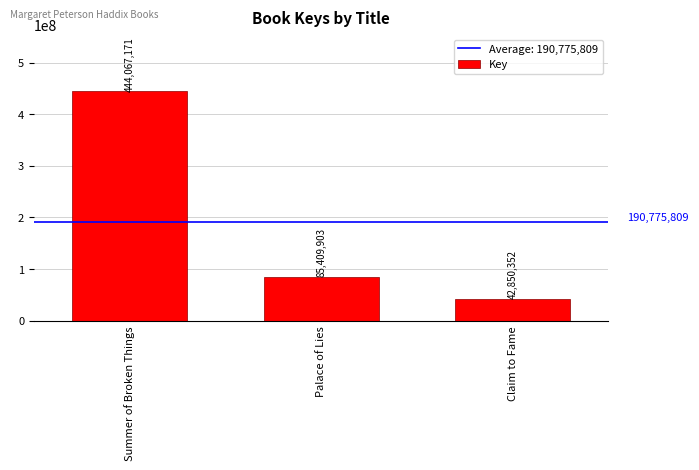

Reading left to right, list all the values displayed in this chart.

Summer of Broken Things=444067171	Palace of Lies=85409903	Claim to Fame=42850352